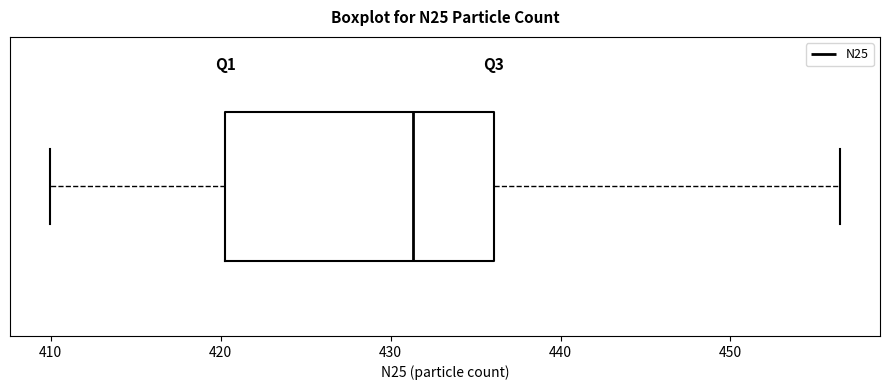

Where is the left edge of the box on the x-axis? The values are not printed on the chart, so give them approximately, as read against the axis.

420